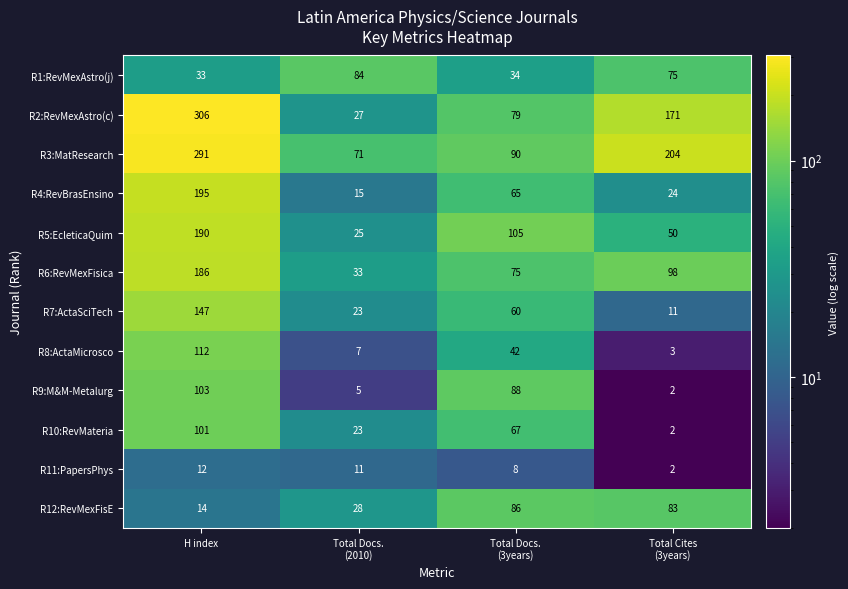

What is the average value of the R9:M&M-Metalurg series?

50